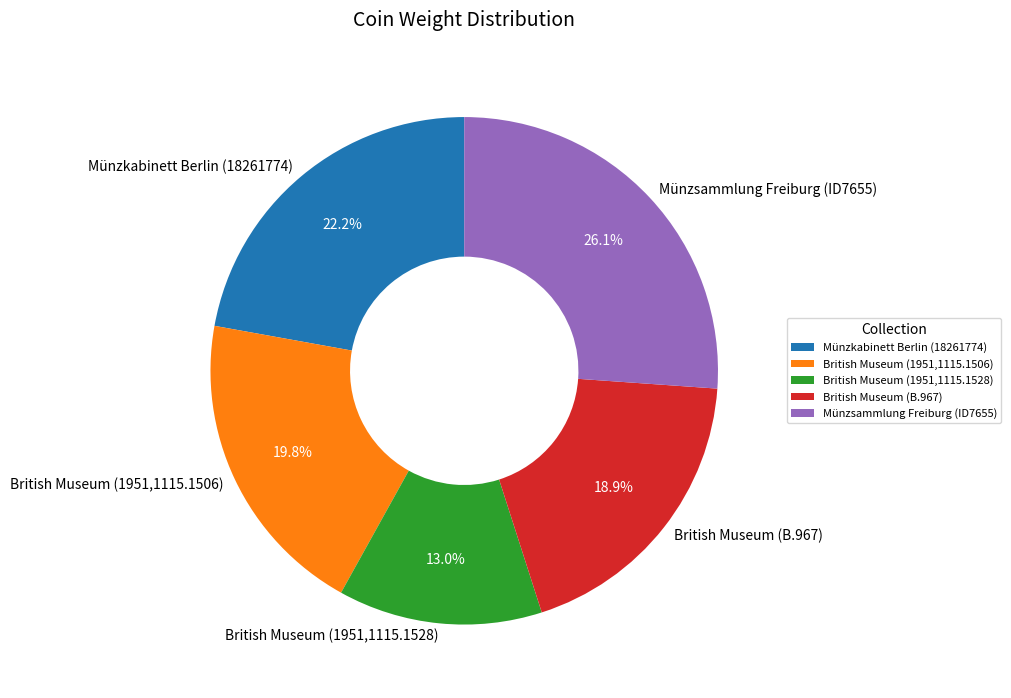

What is the smallest slice in the pie chart?

British Museum (1951,1115.1528)